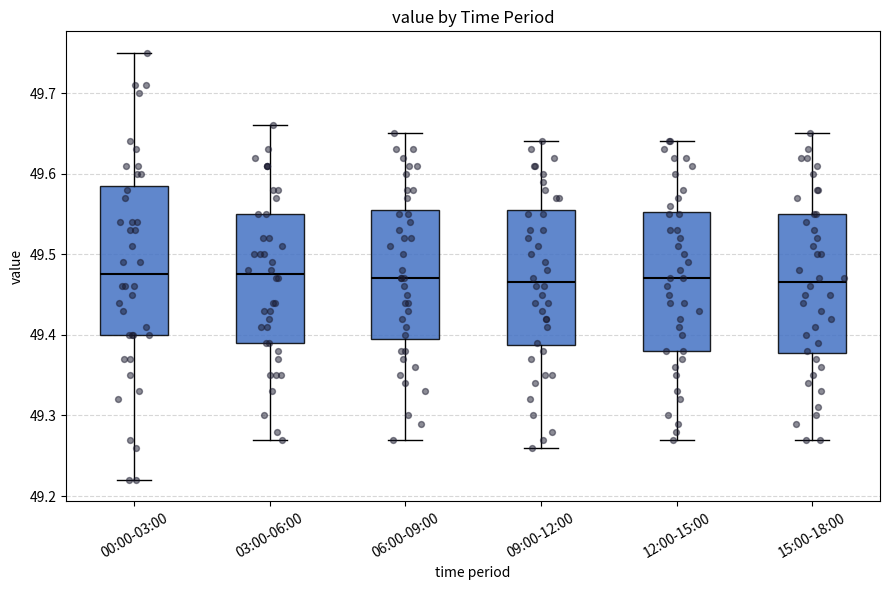

Which box is the tallest, from its lower edge to its upper edge?

00:00-03:00